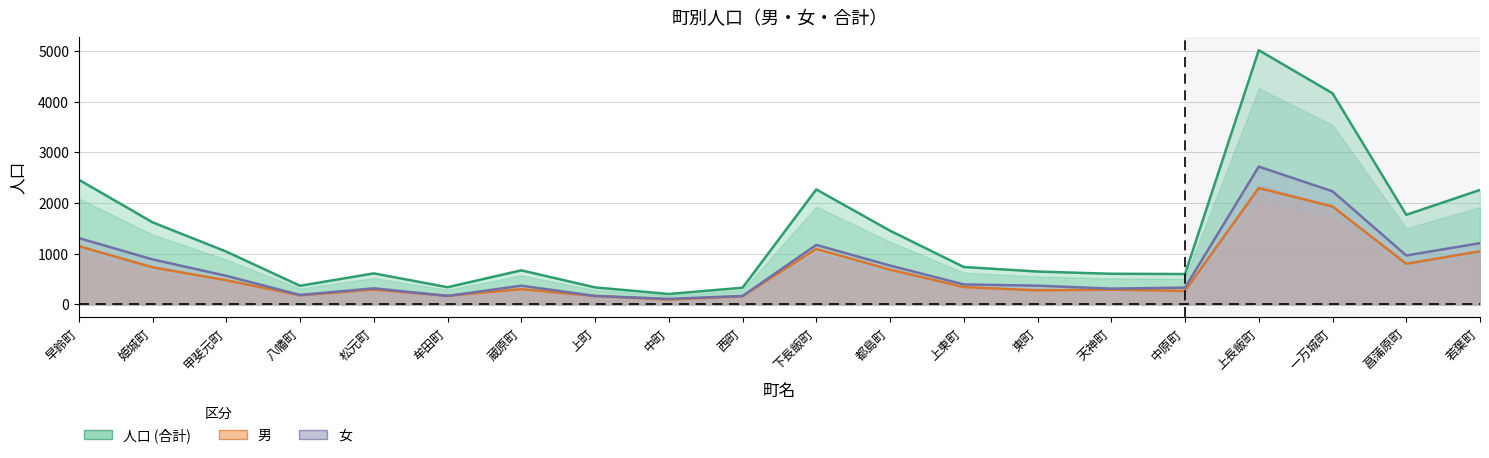

What is the maximum value for 男?

2297